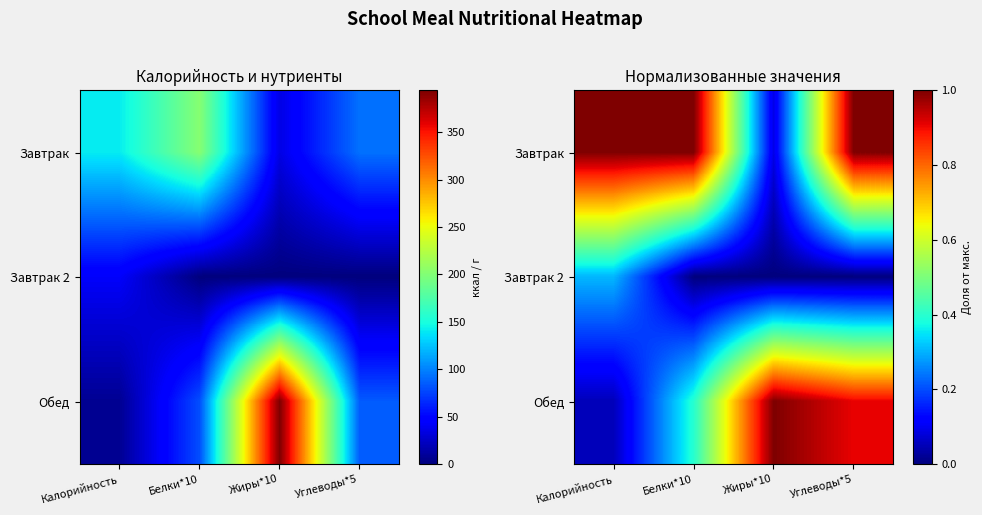

Between Жиры*10 and Углеводы*5, which is larger?

Углеводы*5